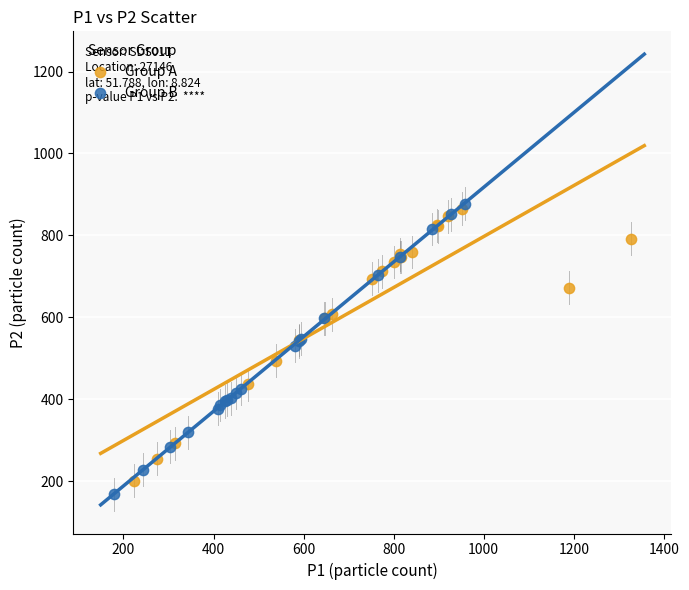

Which series contains the lowest Y value?

Group B